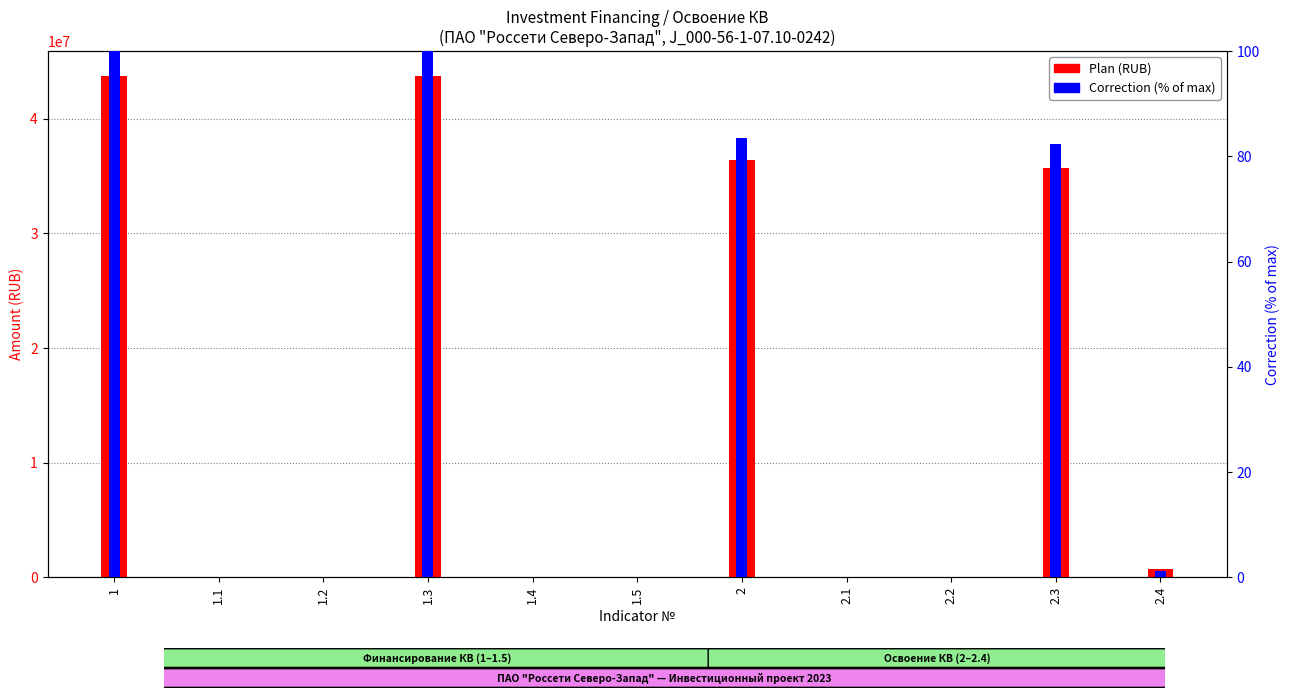

Reading left to right, list all the values displayed in this chart.

Plan: 1=43703017.0	1.1=0.0	1.2=0.0	1.3=43703017.0	1.4=0.0	1.5=0.0	2=36419181.0	2.1=0.0	2.2=0.0	2.3=35714181.0	2.4=705000.0
Correction (% of max): 1=100.0	1.1=0.0	1.2=0.0	1.3=100.0	1.4=0.0	1.5=0.0	2=83.5	2.1=0.0	2.2=0.0	2.3=82.4	2.4=1.1